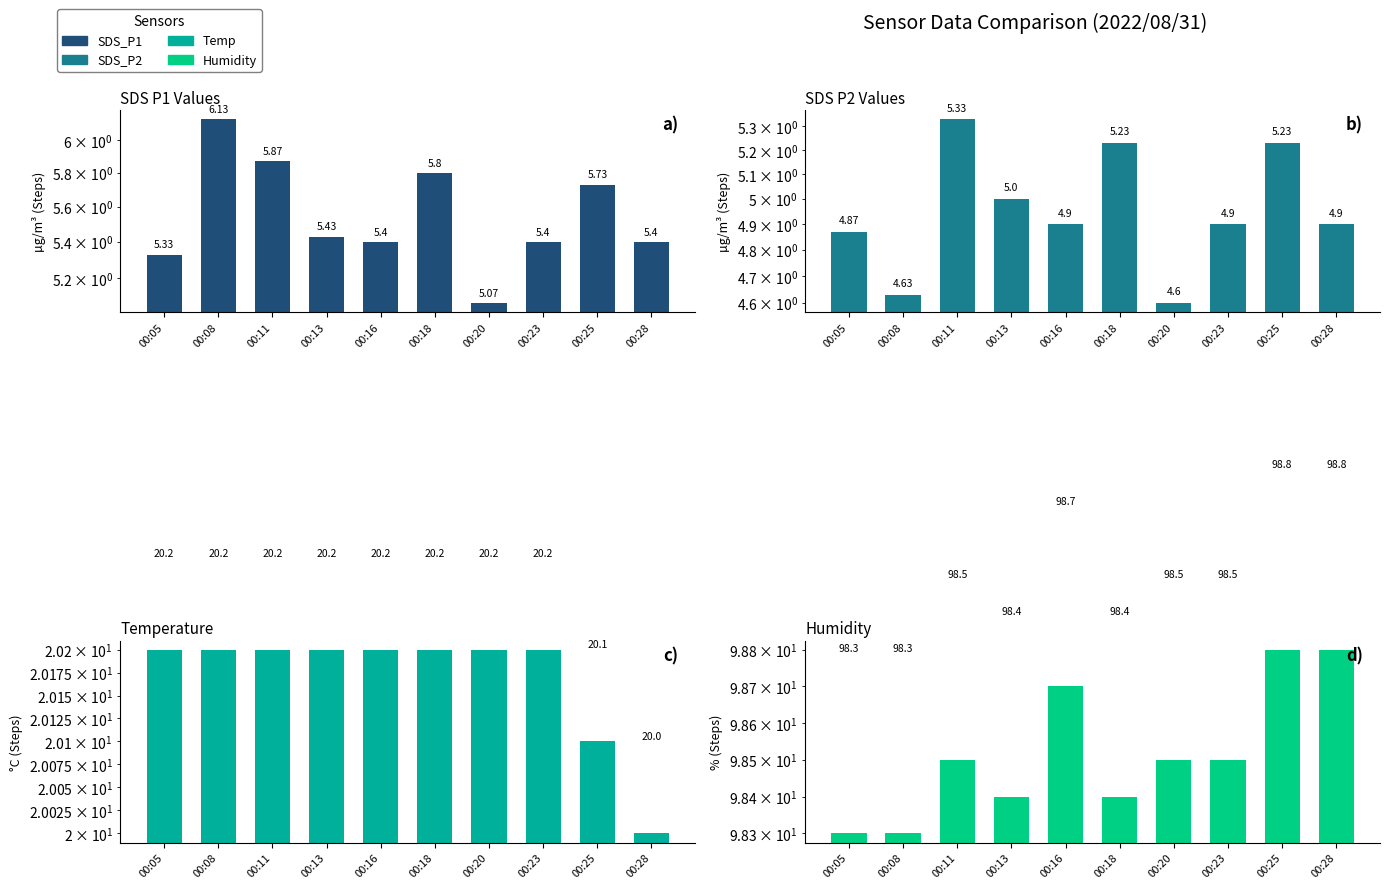

What is the value of the SDS_P1 bar at the 3rd from the left?

5.9